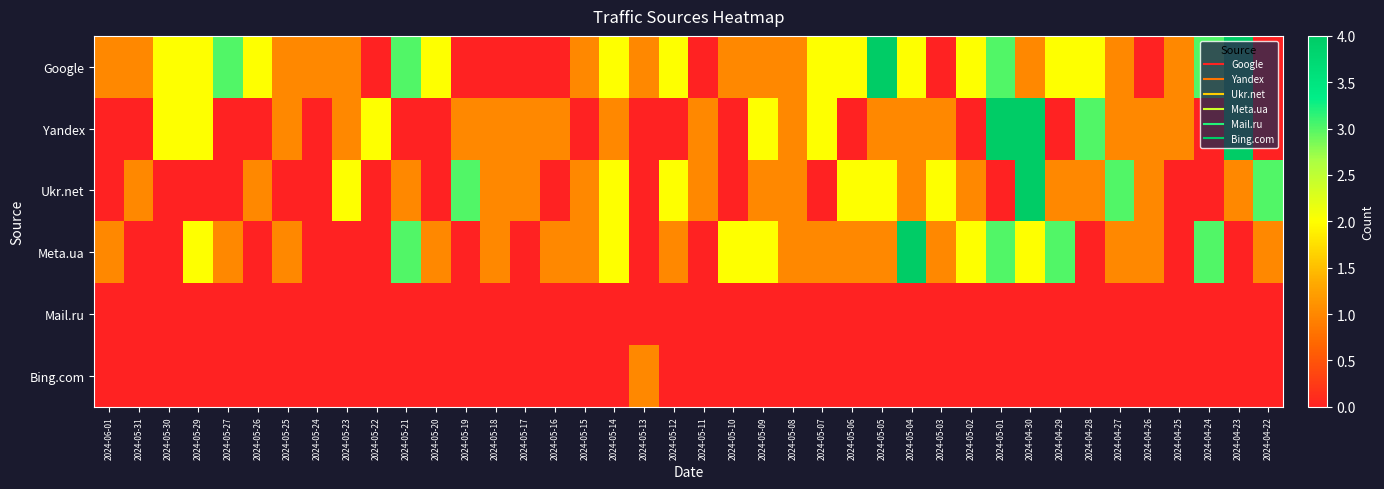

At which category does the chart reach its peak across all series?

2024-05-05